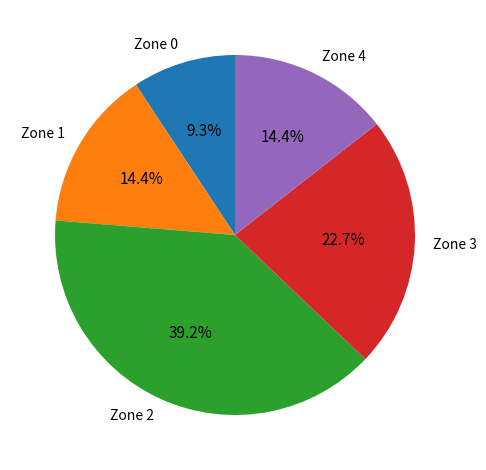

To the nearest percent, what is the average slice percentage?

20%